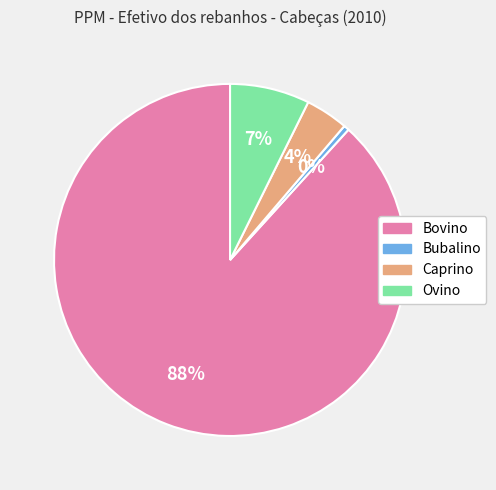

How many slices are in this pie chart?

4